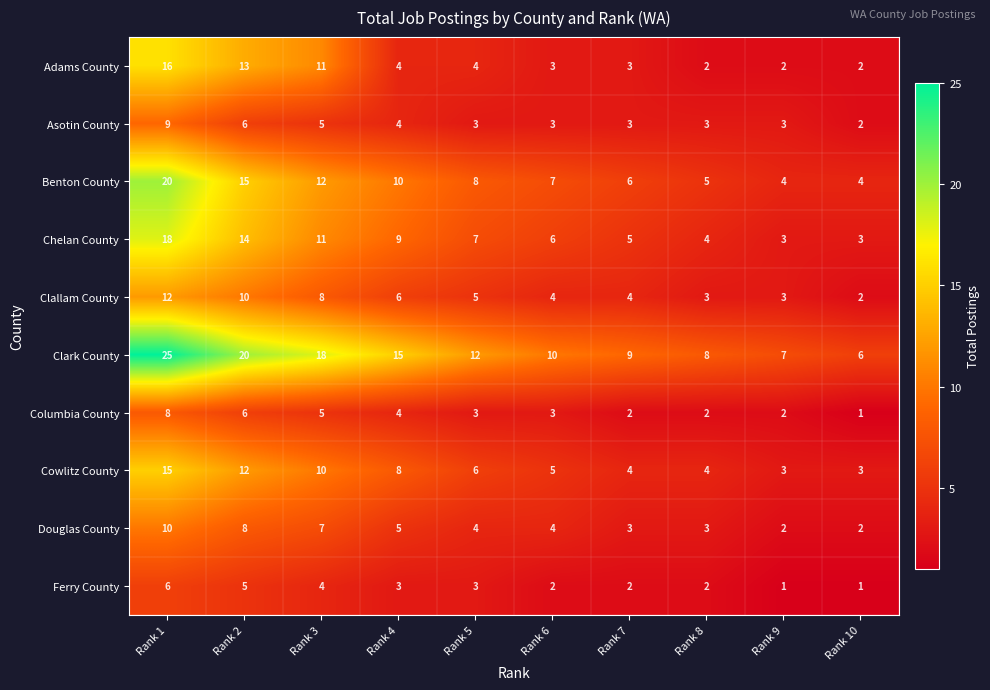

What is the approximate value of Columbia County at Rank 5?

3